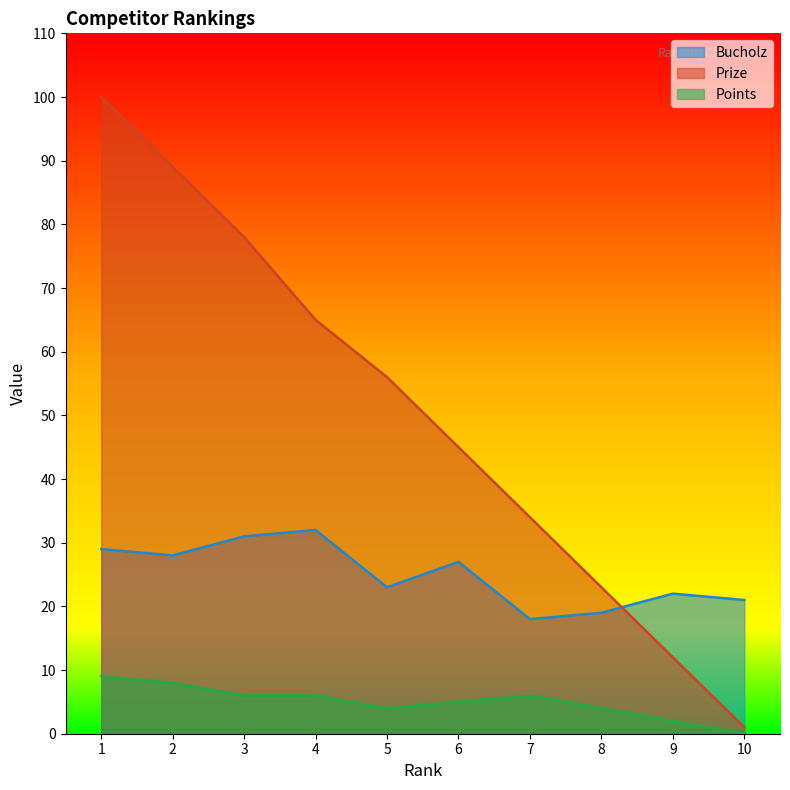

Reading left to right, list all the values displayed in this chart.

Bucholz: 1=29	2=28	3=31	4=32	5=23	6=27	7=18	8=19	9=22	10=21
Prize: 1=100	2=89	3=78	4=65	5=56	6=45	7=34	8=23	9=12	10=1
Points: 1=9	2=8	3=6	4=6	5=4	6=5	7=6	8=4	9=2	10=0